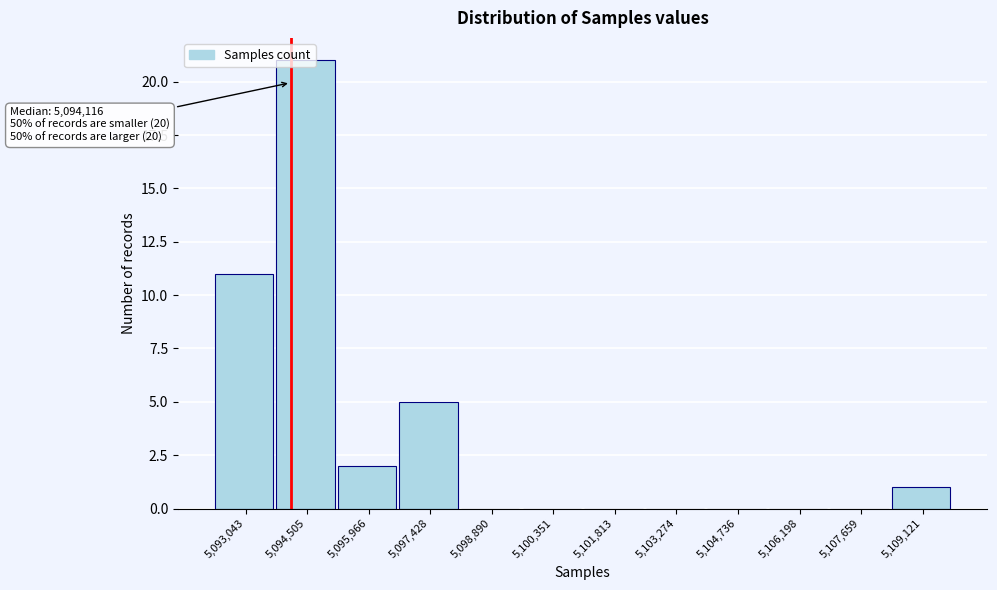

Which range on the x-axis has the tallest bar?

5093800 to 5095200